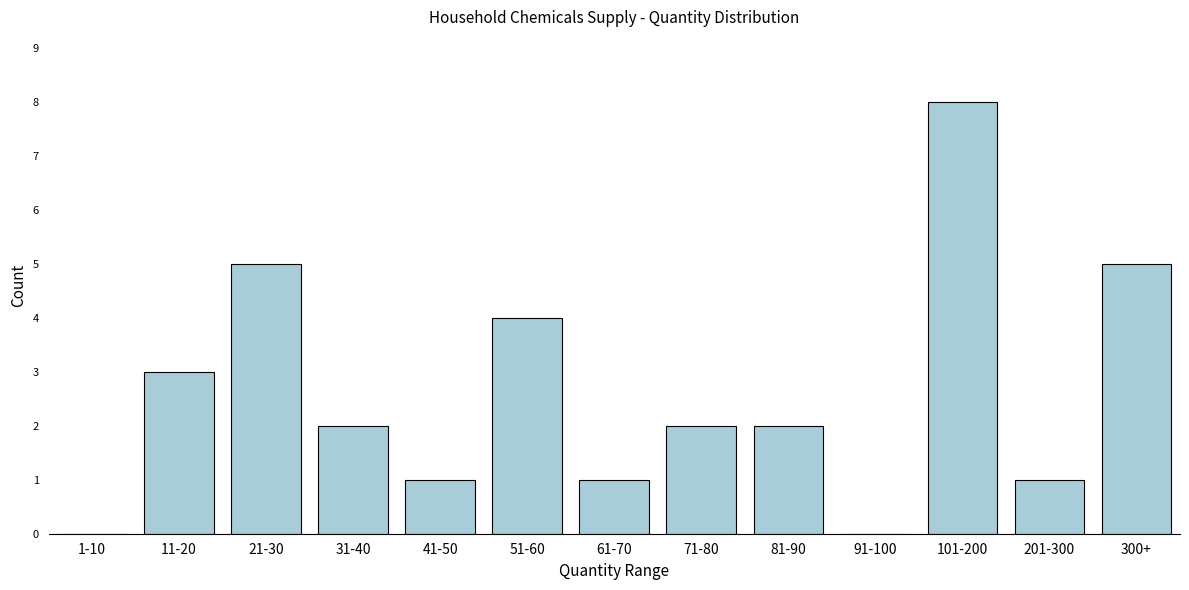

Reading left to right, transcribe all the data shown in this chart.

1-10=0	11-20=3	21-30=5	31-40=2	41-50=1	51-60=4	61-70=1	71-80=2	81-90=2	91-100=0	101-200=8	201-300=1	300+=5